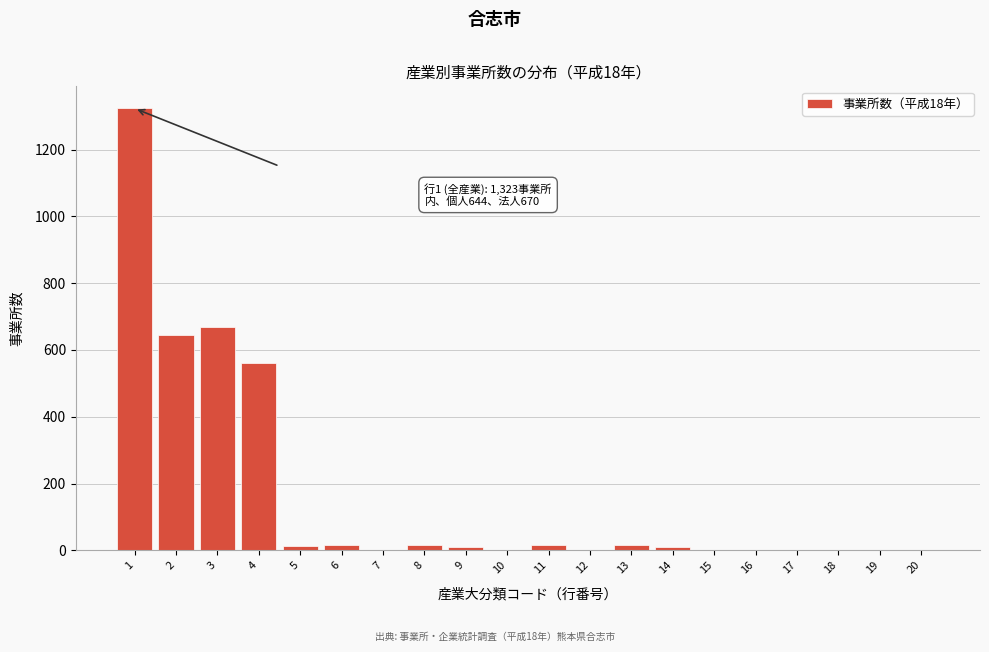

What is the maximum value shown in the chart?

1323